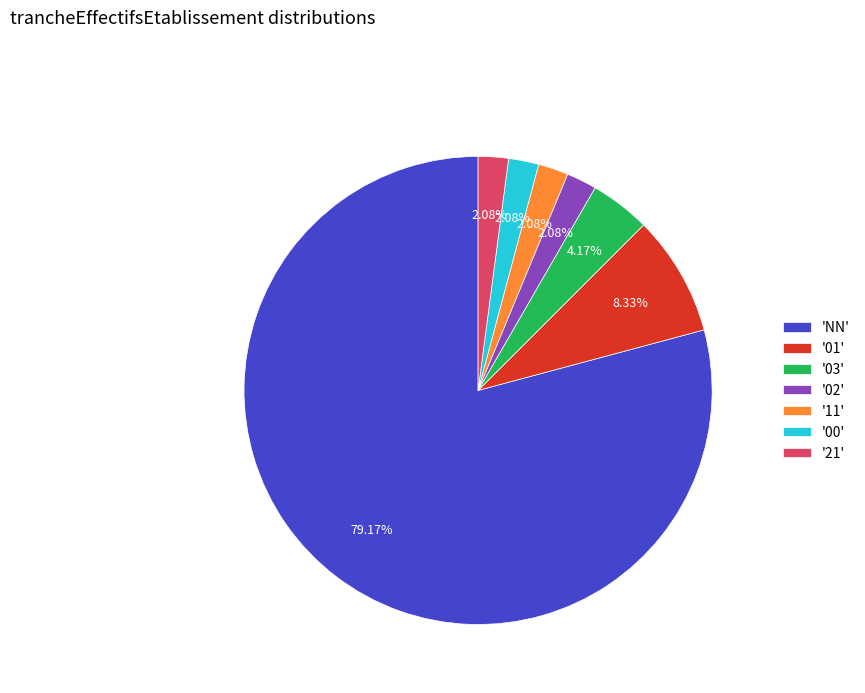

Do '02' and '01' together represent more than half of the pie?

No